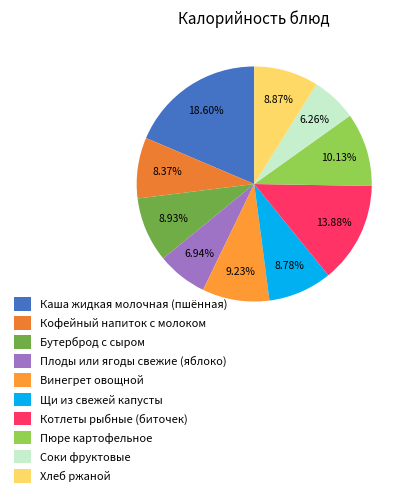

True or false: Каша жидкая молочная (пшённая) accounts for 19% of the total.

True